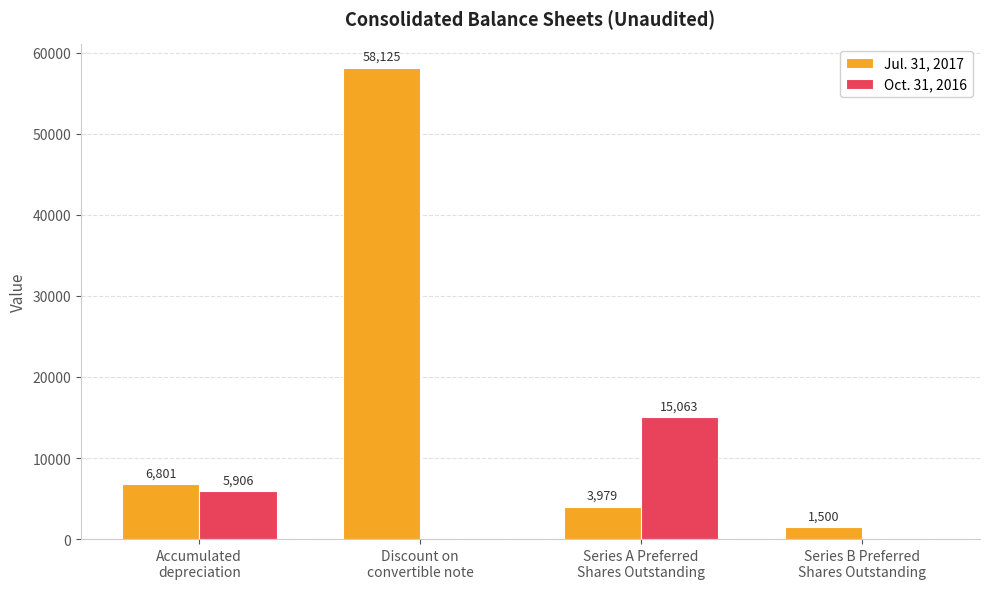

Read the Jul. 31, 2017 value at Series B Preferred
Shares Outstanding, to the nearest 100.

1500